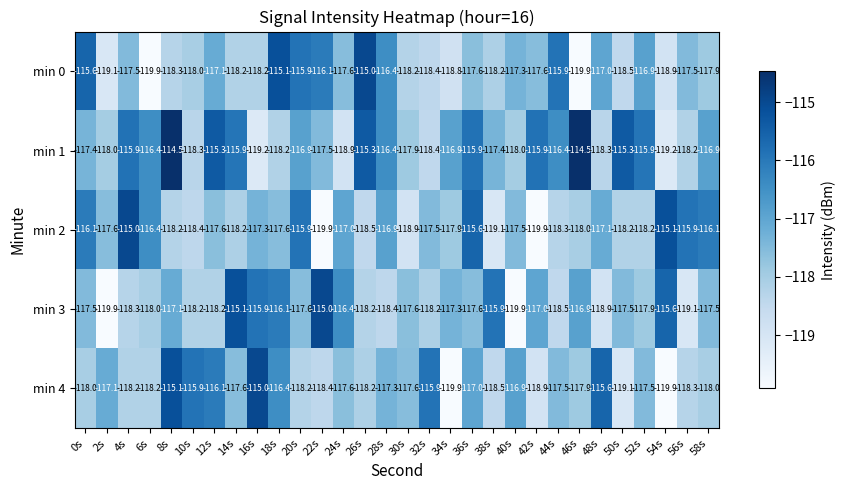

What is the minimum value shown in the chart?

-119.9